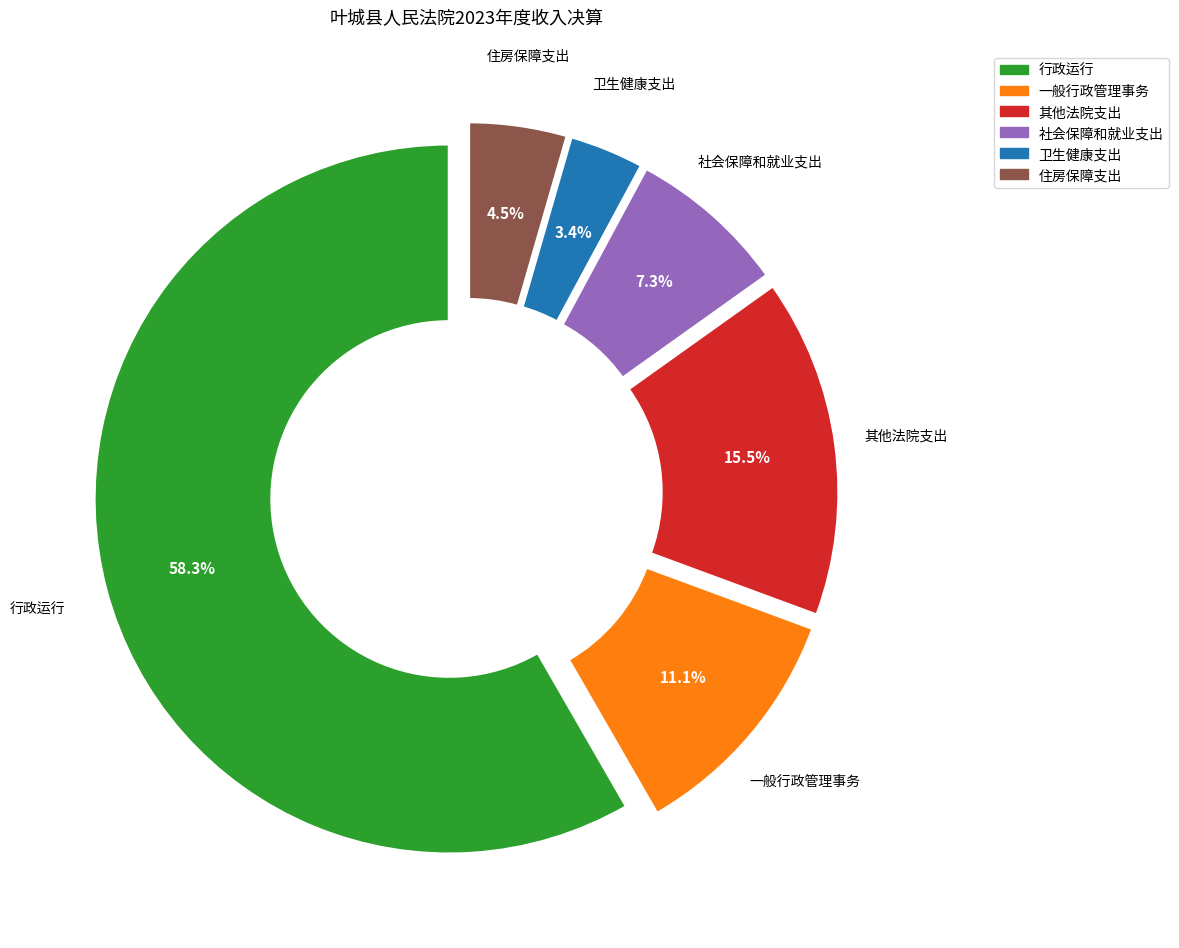

What percentage is the 社会保障和就业支出 slice, to the nearest percent?

7%